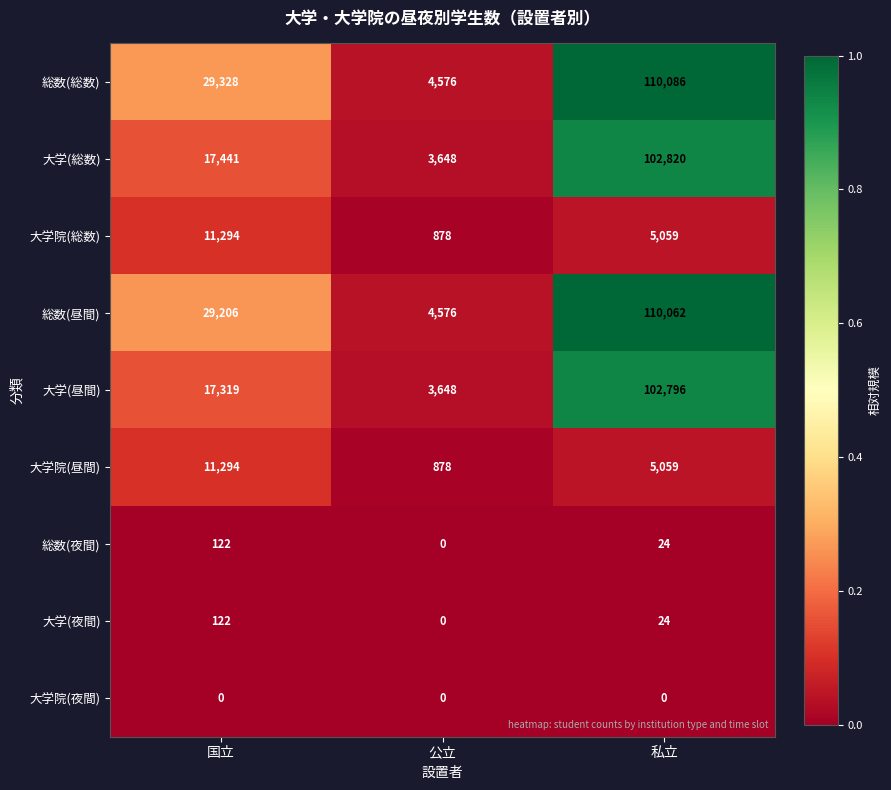

What is the greatest value displayed?

110086